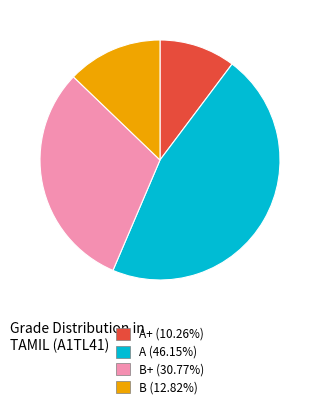

Is there any slice that represents more than half of the pie?

No